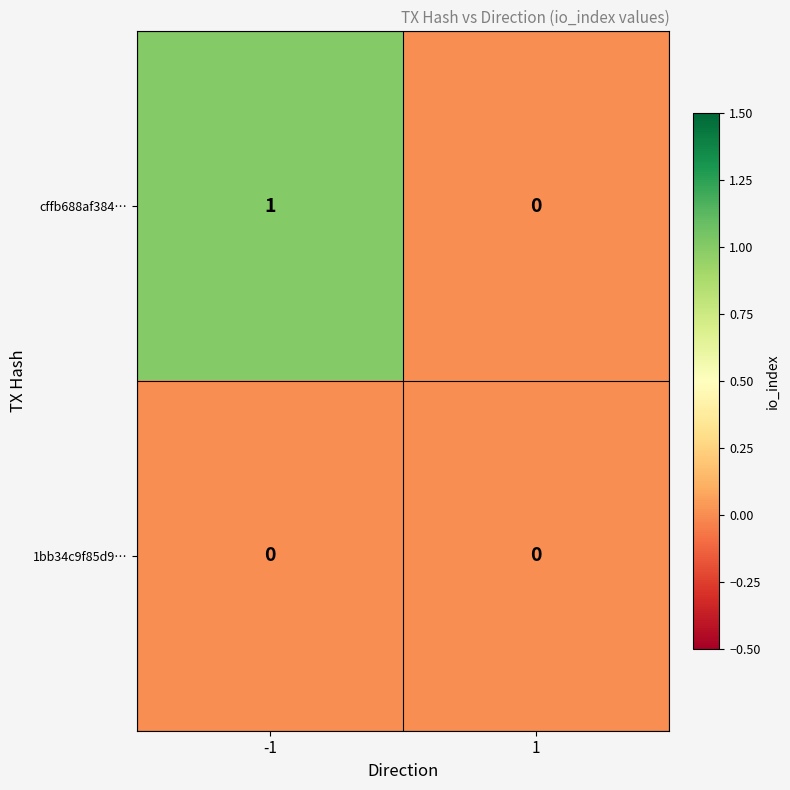

Which series has the widest spread of values?

cffb688af384…